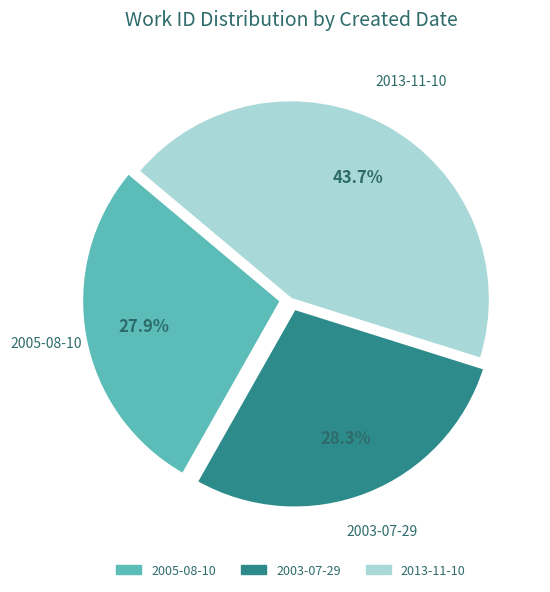

Count the number of slices in the pie.

3